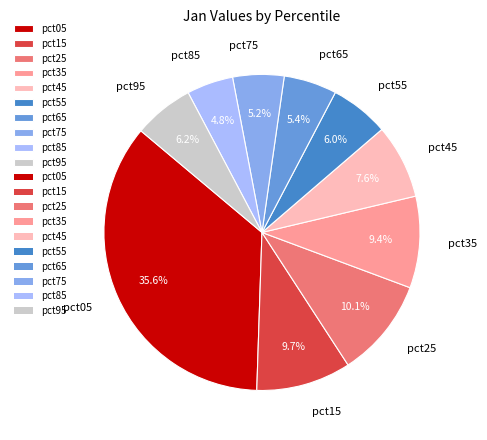

Does any single category account for the majority?

No